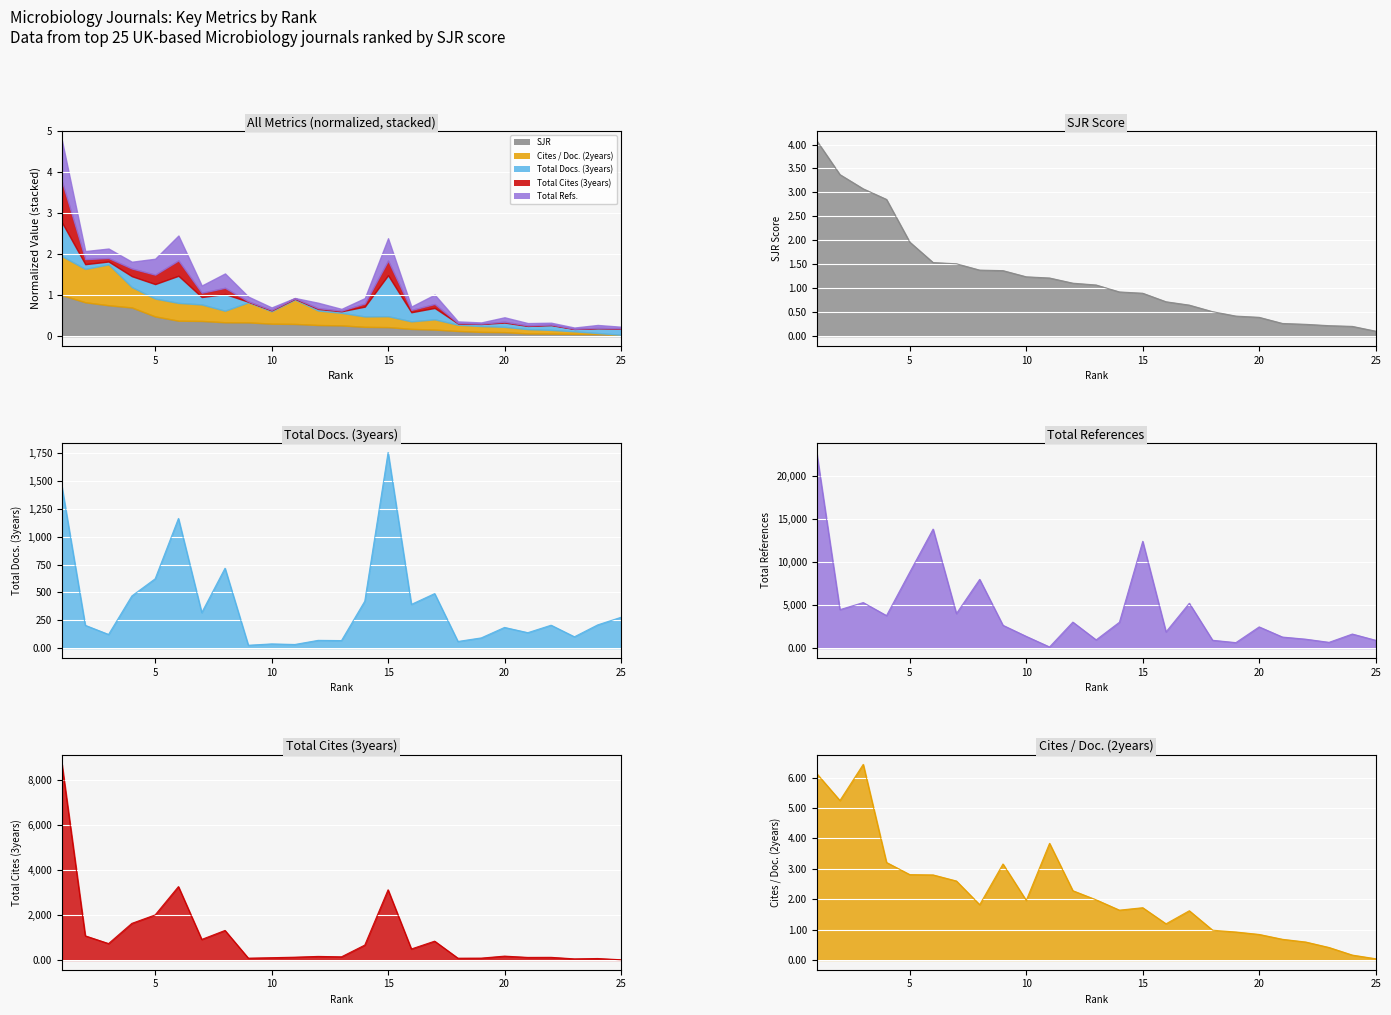

How many data points in Total Refs. are less than 2643?

12